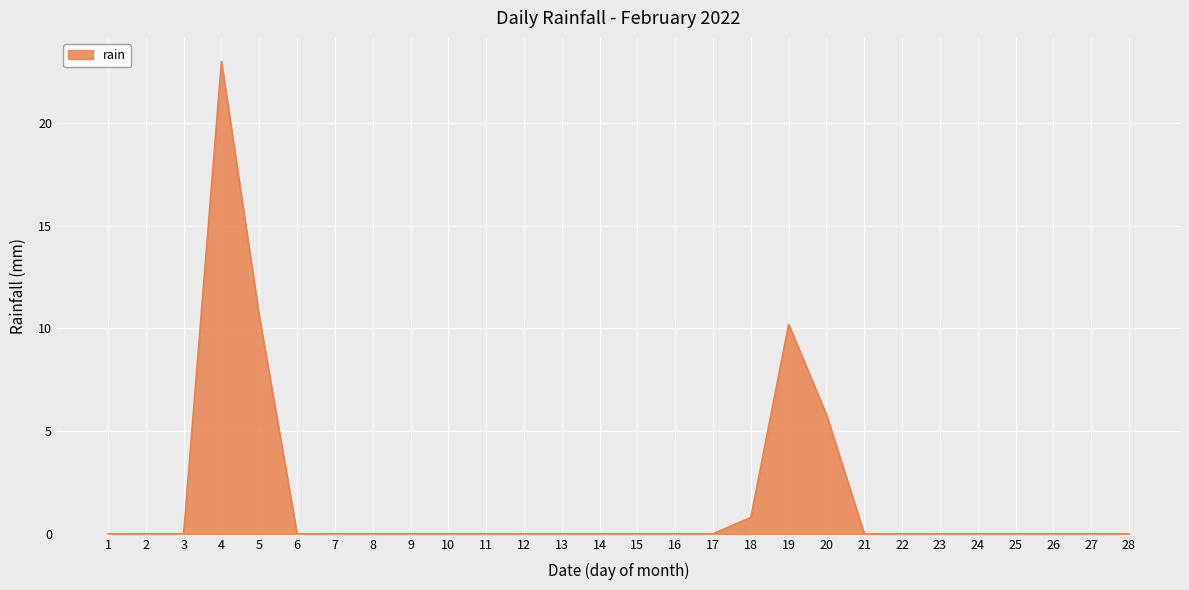

Reading left to right, extract all data points from this chart.

0.0	0.0	0.0	23.0	10.6	0.0	0.0	0.0	0.0	0.0	0.0	0.0	0.0	0.0	0.0	0.0	0.0	0.8	10.2	5.8	0.0	0.0	0.0	0.0	0.0	0.0	0.0	0.0